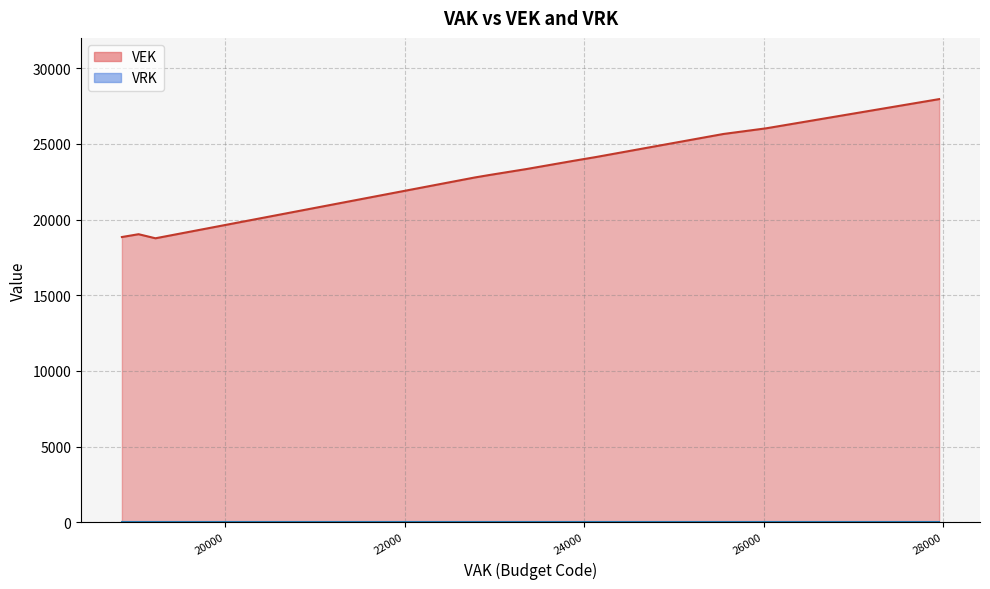

How many values in the VEK series are below 22940?

13